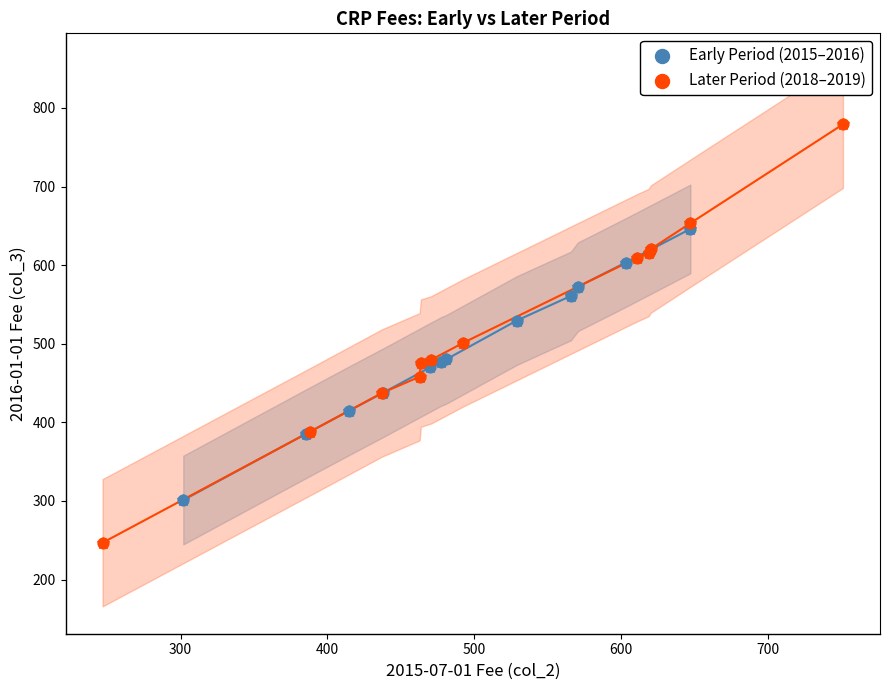

Which series has the largest Y range (max minus min)?

Later Period (2018–2019)